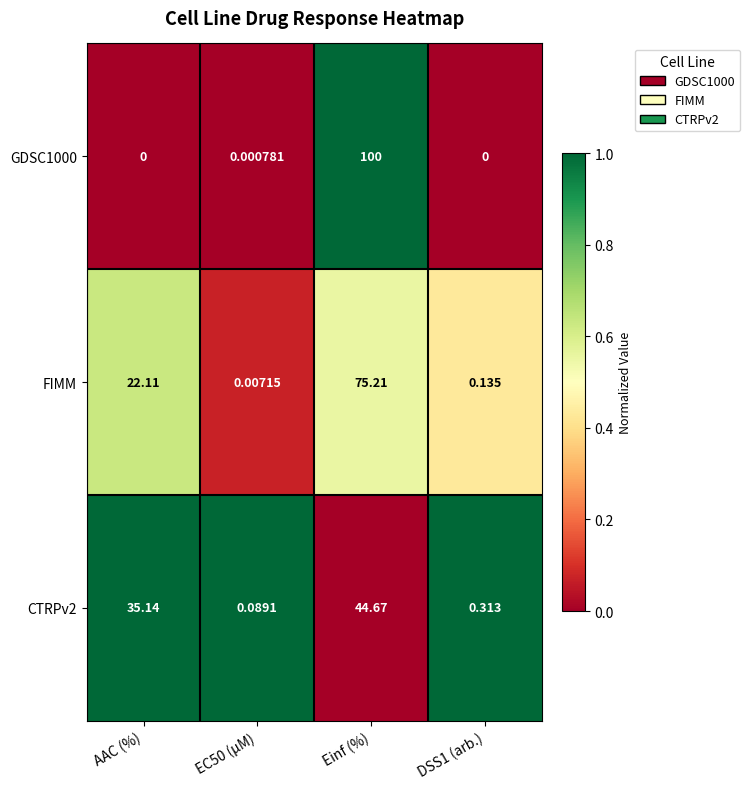

Is the value of CTRPv2 at EC50 (µM) greater than the value of GDSC1000 at Einf (%)?

No